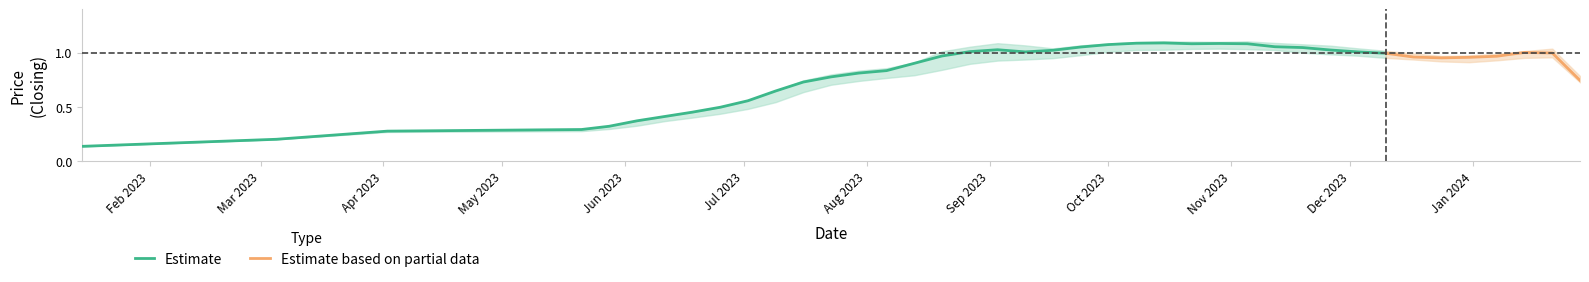

Read the Closing value at 06/08/2023.

0.8